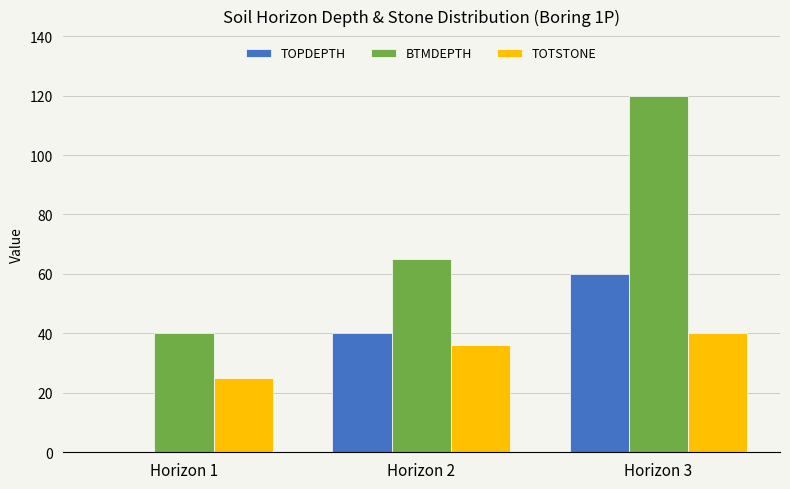

Count the number of categories in the chart.

3